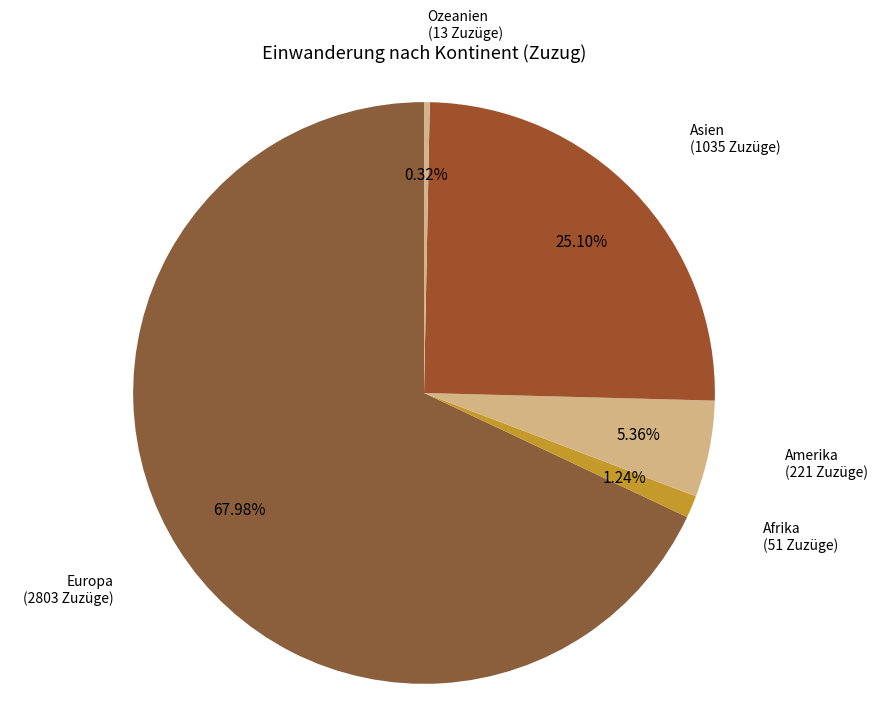

To the nearest percent, what portion does Amerika represent?

5%